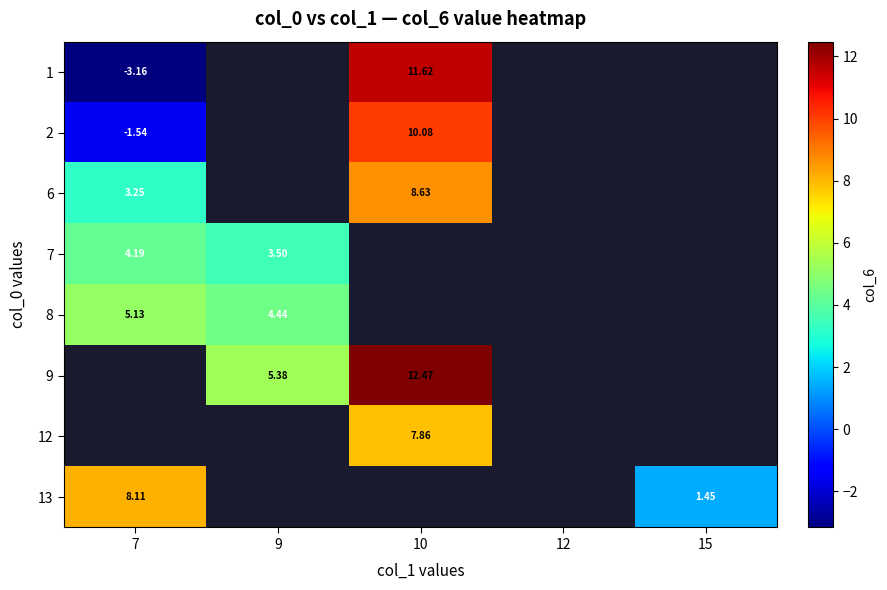

What is the greatest value displayed?

12.5